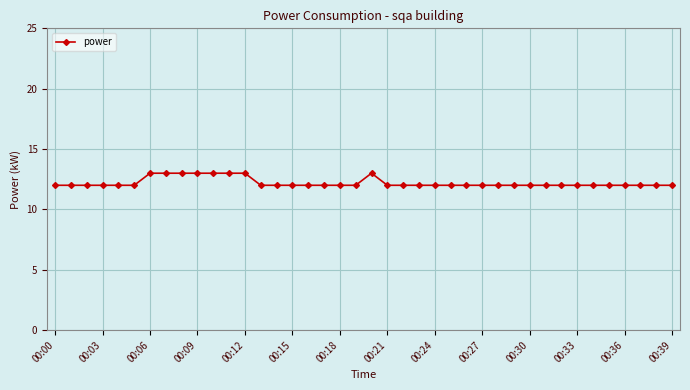

What is the difference between the maximum and minimum values?

1